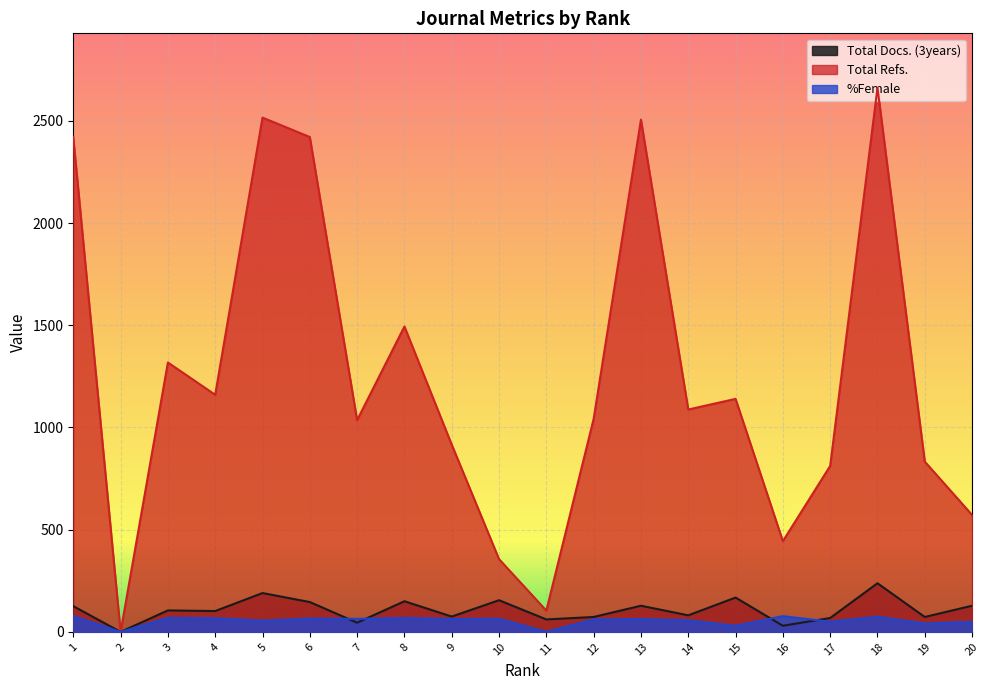

Which category has the highest value across all series?

18